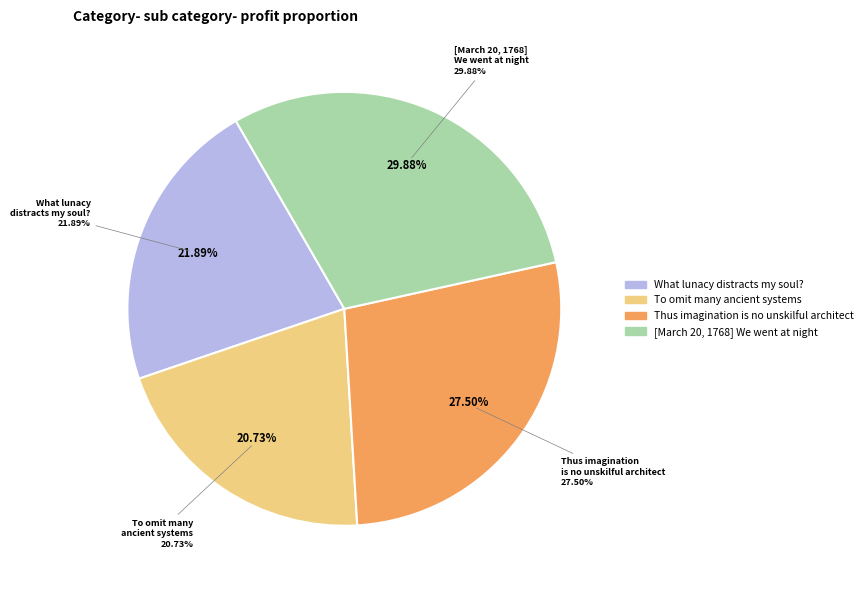

Which category has the smallest portion of the pie?

To omit many ancient systems